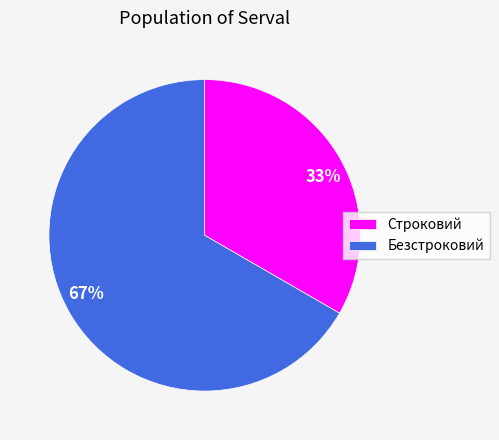

How many segments does this pie chart have?

2